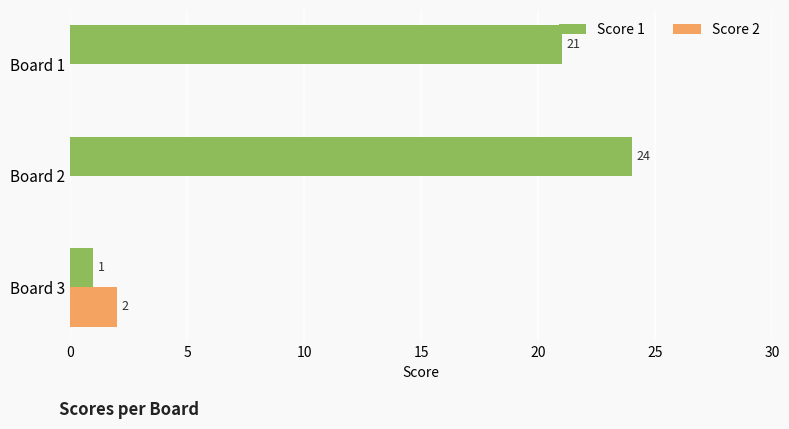

How many Score 2 values are between 0 and 2?

3